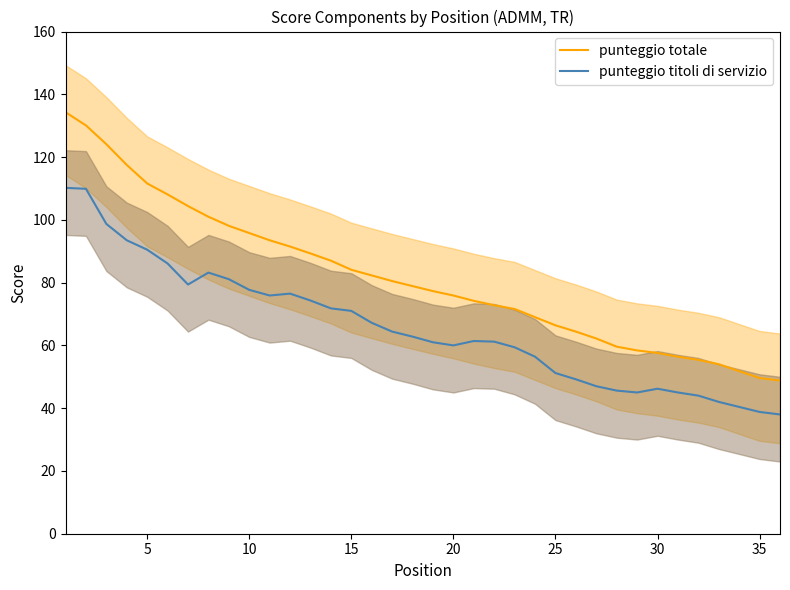

What is the value of the punteggio totale point at the 23rd from the left?

71.6